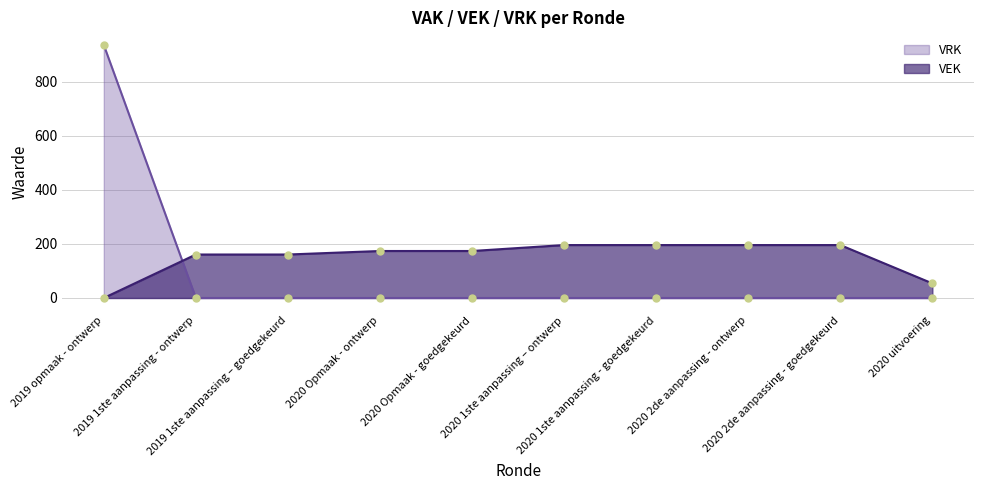

Reading left to right, transcribe all the data shown in this chart.

VEK: 2019 opmaak - ontwerp=0	2019 1ste aanpassing - ontwerp=161	2019 1ste aanpassing – goedgekeurd=161	2020 Opmaak - ontwerp=174	2020 Opmaak - goedgekeurd=174	2020 1ste aanpassing – ontwerp=196	2020 1ste aanpassing - goedgekeurd=196	2020 2de aanpassing - ontwerp=196	2020 2de aanpassing - goedgekeurd=196	2020 uitvoering=54
VRK: 2019 opmaak - ontwerp=937	2019 1ste aanpassing - ontwerp=0	2019 1ste aanpassing – goedgekeurd=0	2020 Opmaak - ontwerp=0	2020 Opmaak - goedgekeurd=0	2020 1ste aanpassing – ontwerp=0	2020 1ste aanpassing - goedgekeurd=0	2020 2de aanpassing - ontwerp=0	2020 2de aanpassing - goedgekeurd=0	2020 uitvoering=0